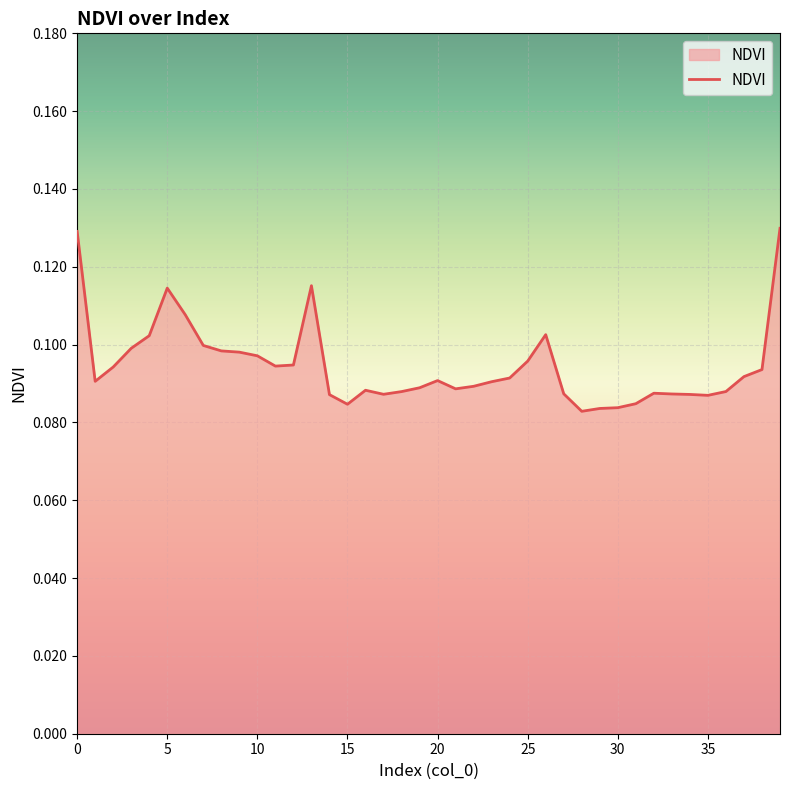

How many distinct data groups are displayed?

1